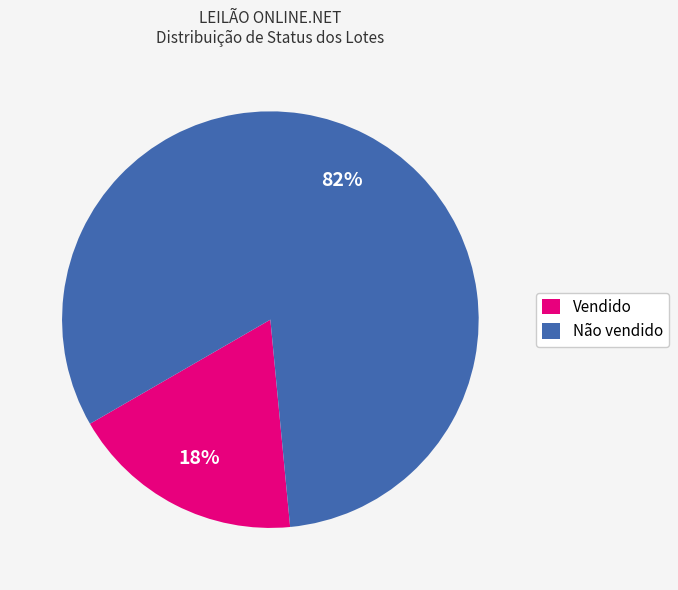

To the nearest percent, what is the difference between the Vendido and Não vendido slice percentages?

64%